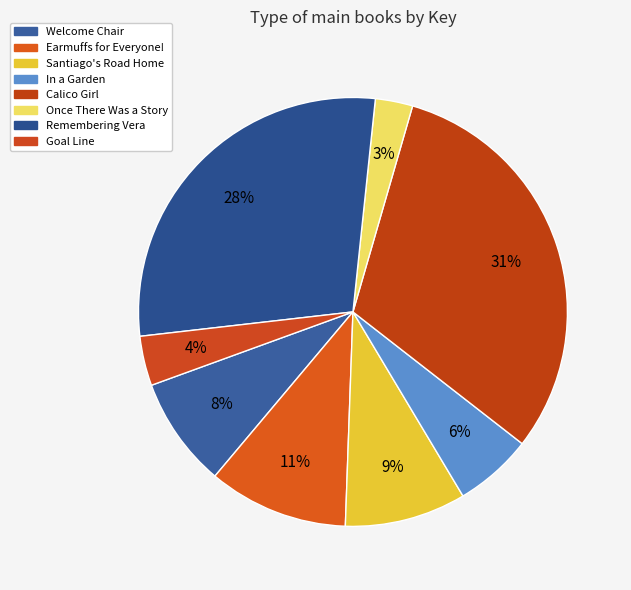

How many segments does this pie chart have?

8